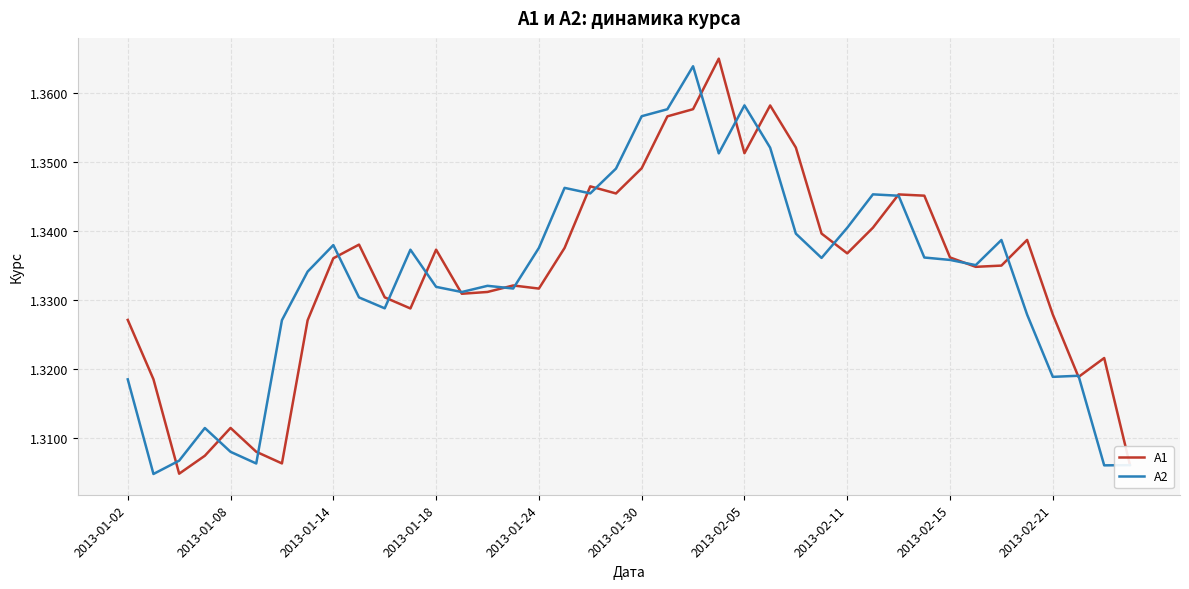

What is the value of the А1 point at the 7th from the left?

1.3